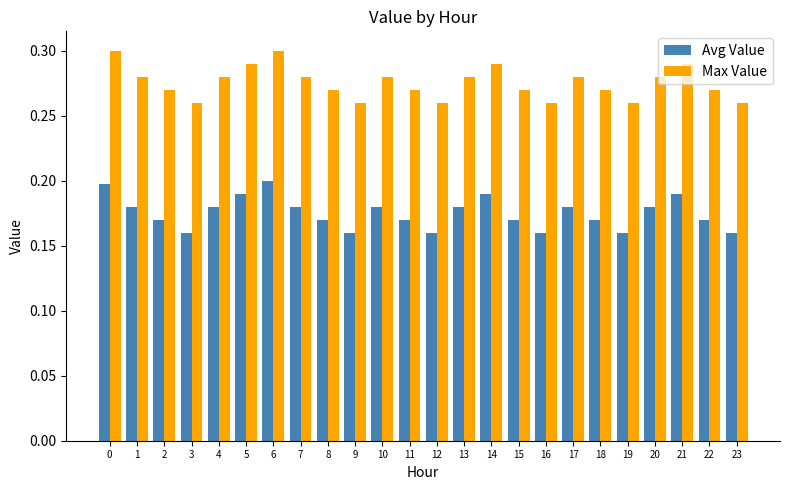

How many Max Value values are between 0 and 1?

24